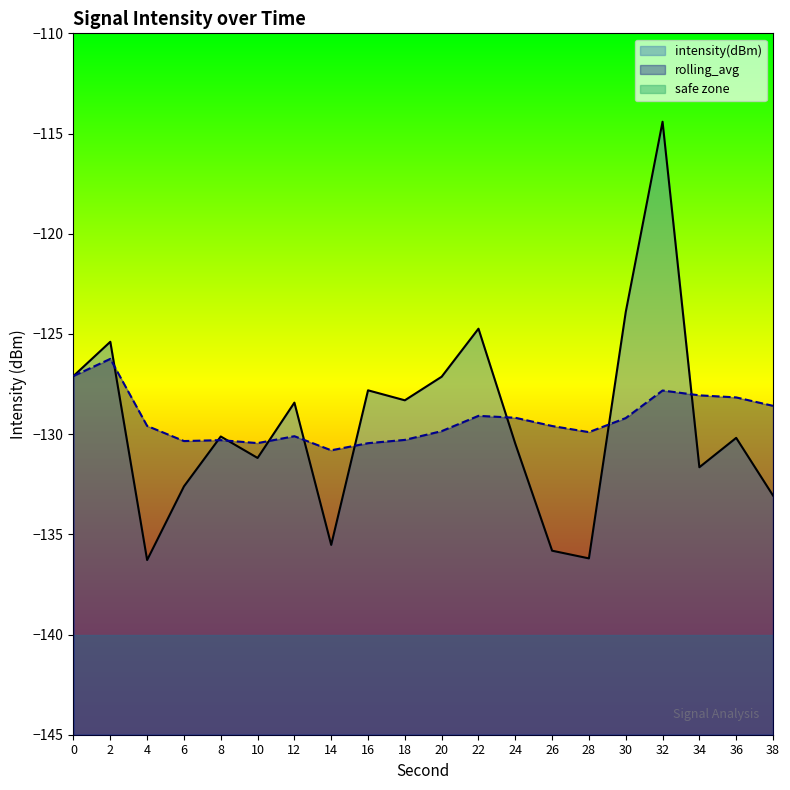

Which has a higher value, 2 or 32?

32